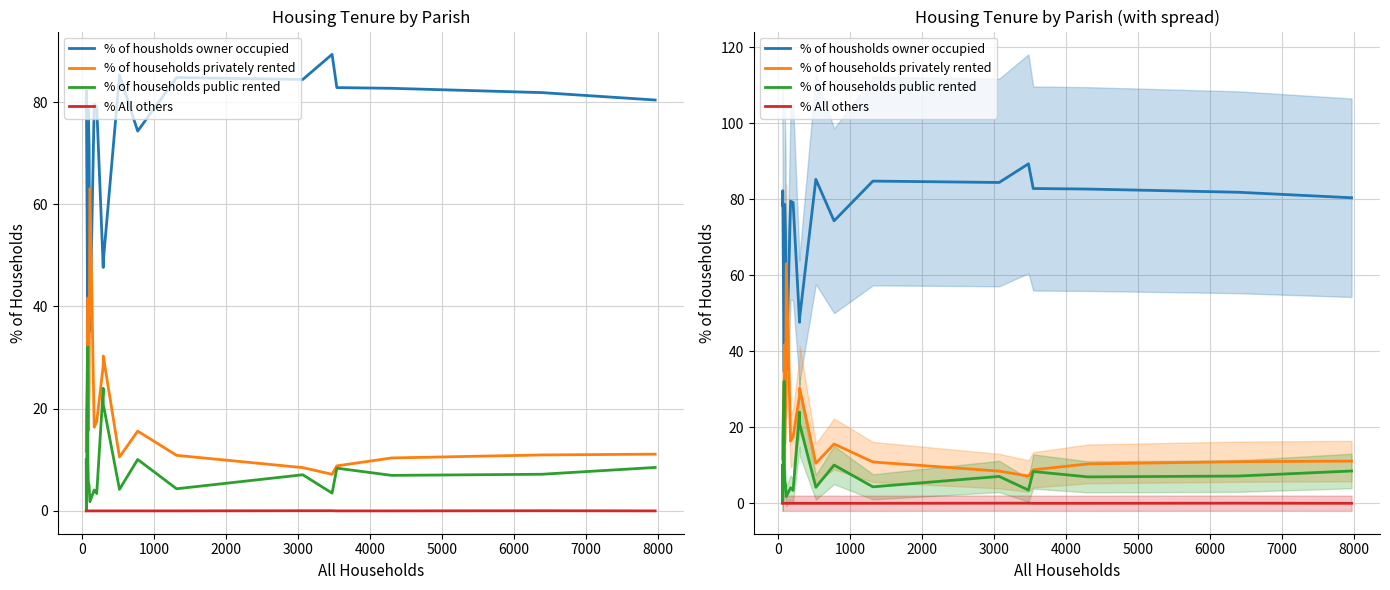

What is the lowest value of the % of households privately rented series?

7.2